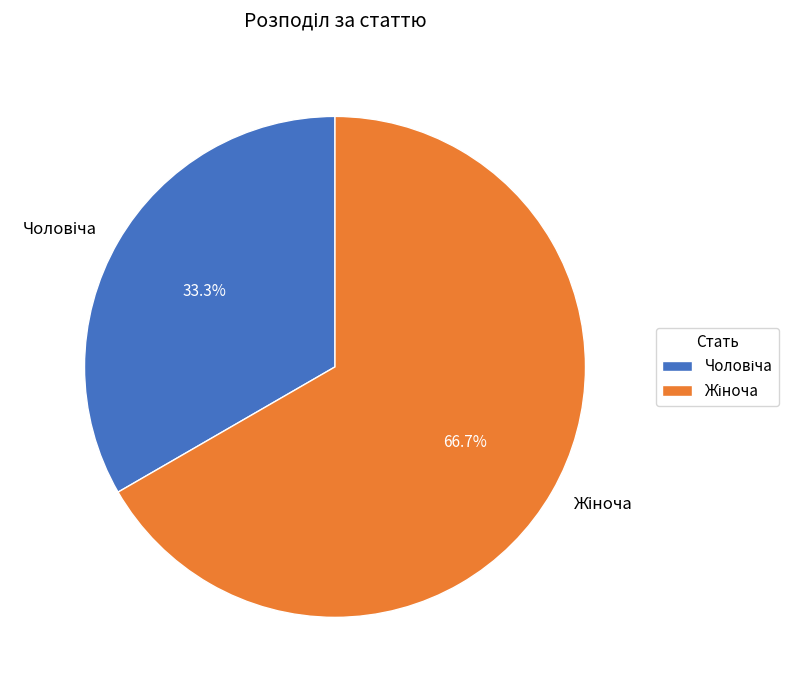

How many segments does this pie chart have?

2